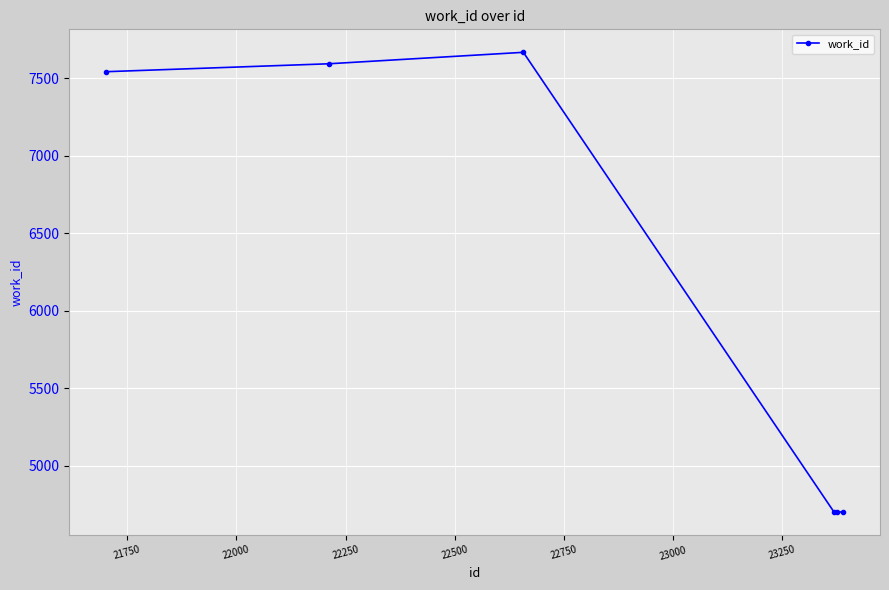

What is the smallest value displayed?

4702